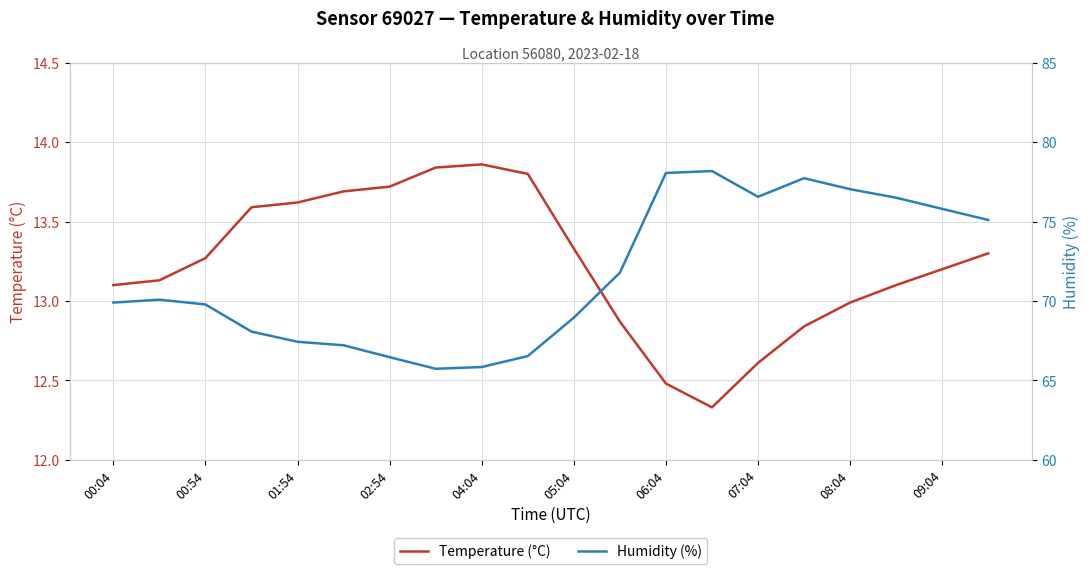

What is the average value of the humidity series?

71.6